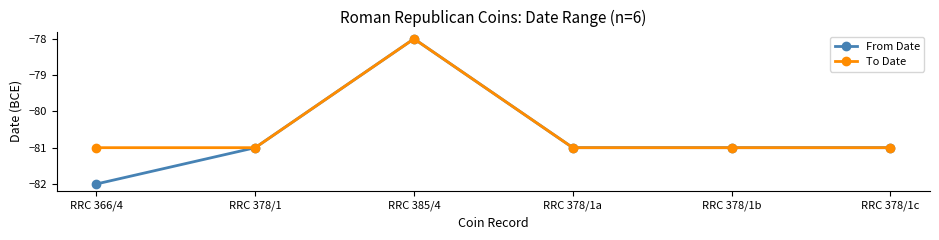

True or false: To Date has a value of -81 at RRC 366/4.

True